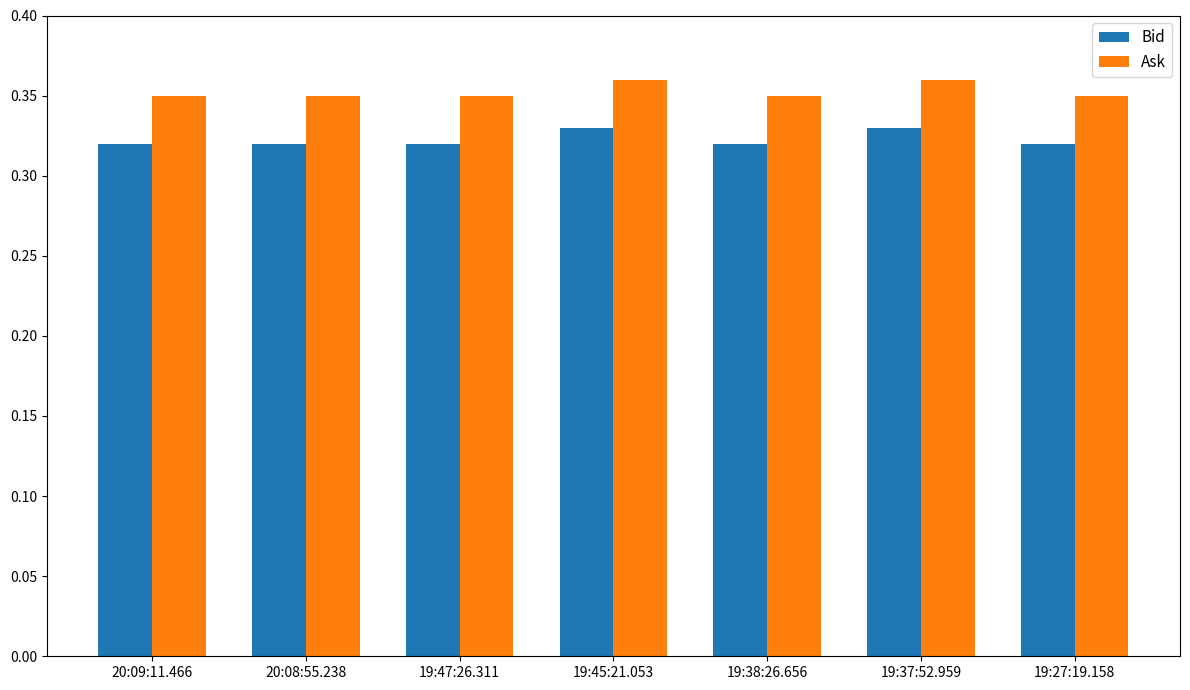

How many categories are shown in the chart?

7